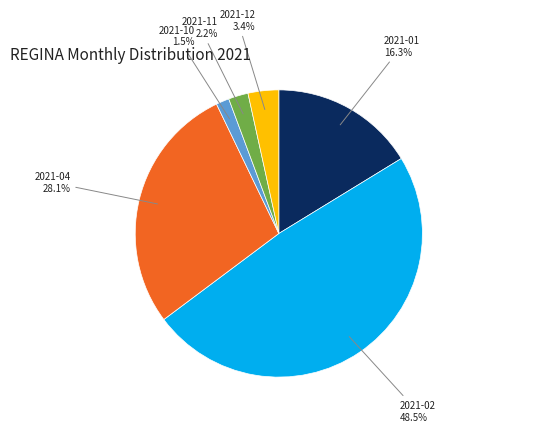

Which has a higher value, 2021-02 or 2021-10?

2021-02